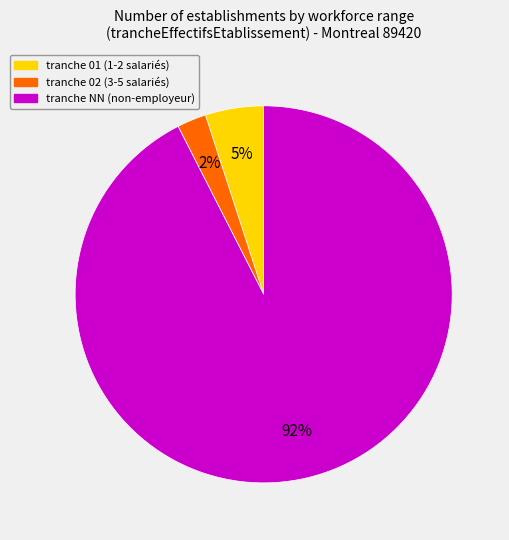

Is there a majority slice in this chart?

Yes